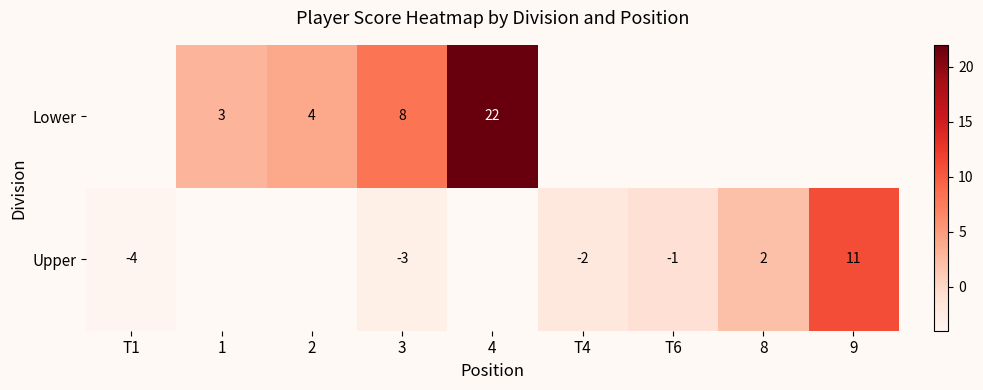

The row_0 series shows -4.1 at 3. True or false?

False